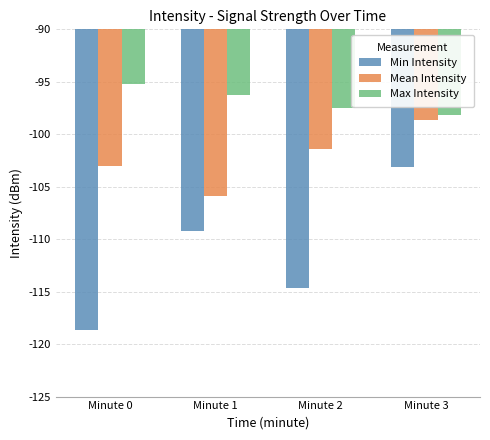

Reading right to left, what are all the values shown in this chart?

Min Intensity: Minute 3=-103.1	Minute 2=-114.7	Minute 1=-109.2	Minute 0=-118.6
Mean Intensity: Minute 3=-98.7	Minute 2=-101.4	Minute 1=-105.9	Minute 0=-103.0
Max Intensity: Minute 3=-98.1	Minute 2=-97.4	Minute 1=-96.3	Minute 0=-95.2